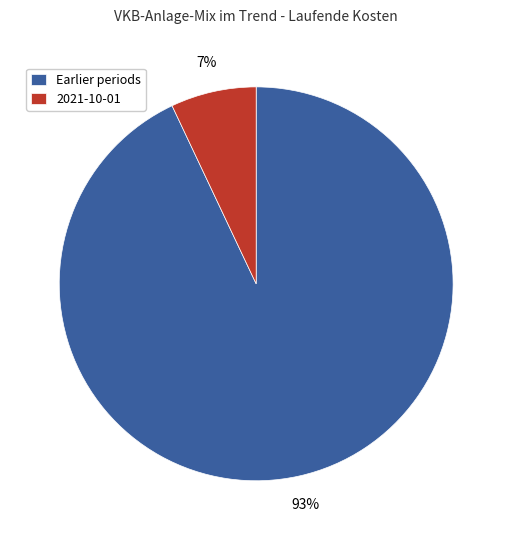

To the nearest percent, what is the difference between the largest and smallest slice percentages?

86%